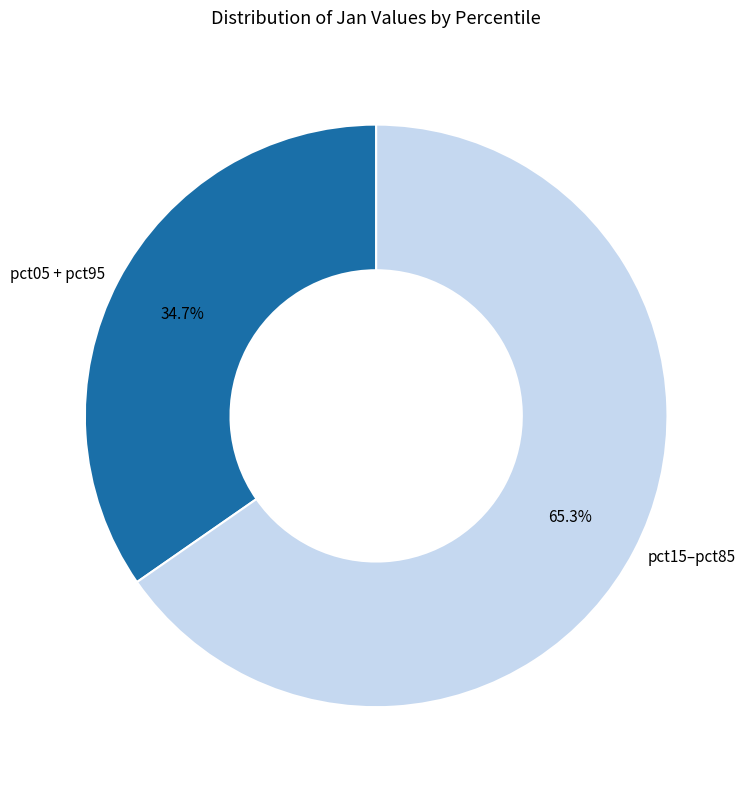

What is the majority slice?

pct15–pct85